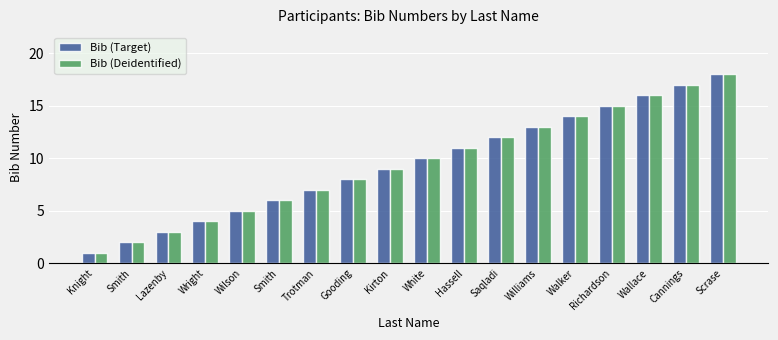

At which label does Bib (Deidentified) first exceed 10?

Hassell